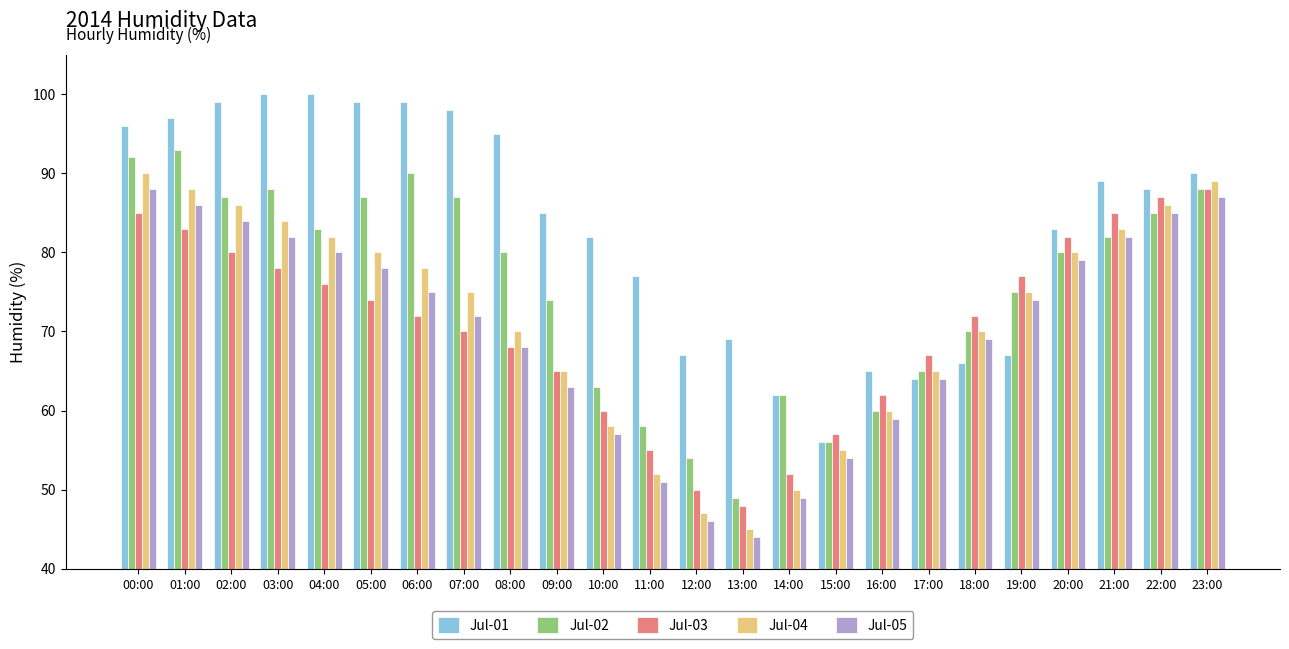

At which category is the sum across all series the highest?

00:00